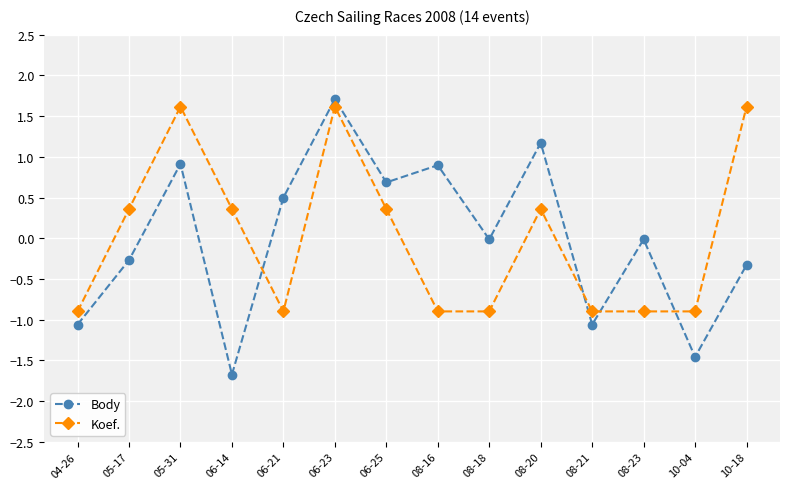

In Body, how many points are lower than both neighbors (excluding endpoints)?

5